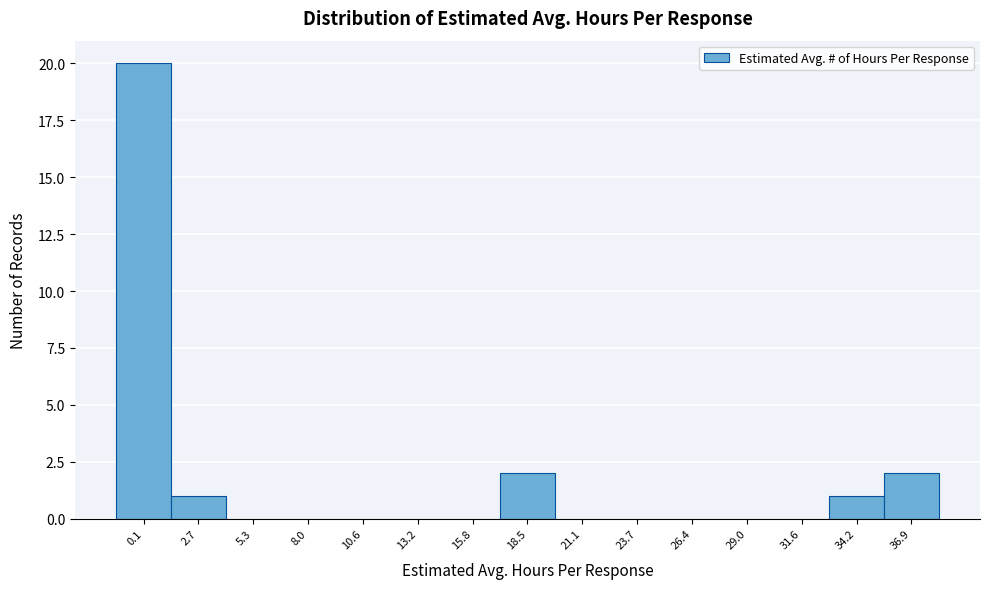

Reading left to right, transcribe all the data shown in this chart.

0.1=20	2.7=1	5.3=0	8.0=0	10.6=0	13.2=0	15.8=0	18.5=2	21.1=0	23.7=0	26.4=0	29.0=0	31.6=0	34.2=1	36.9=2